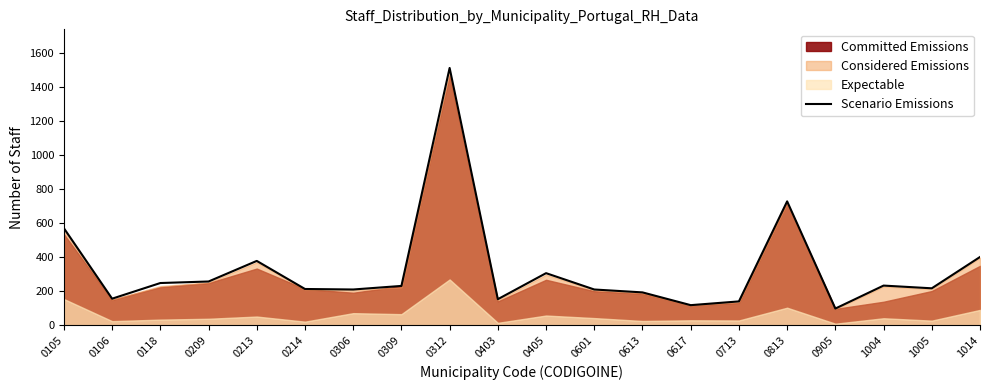

How many interior local valleys (lower than both neighbors) does the data have?

6